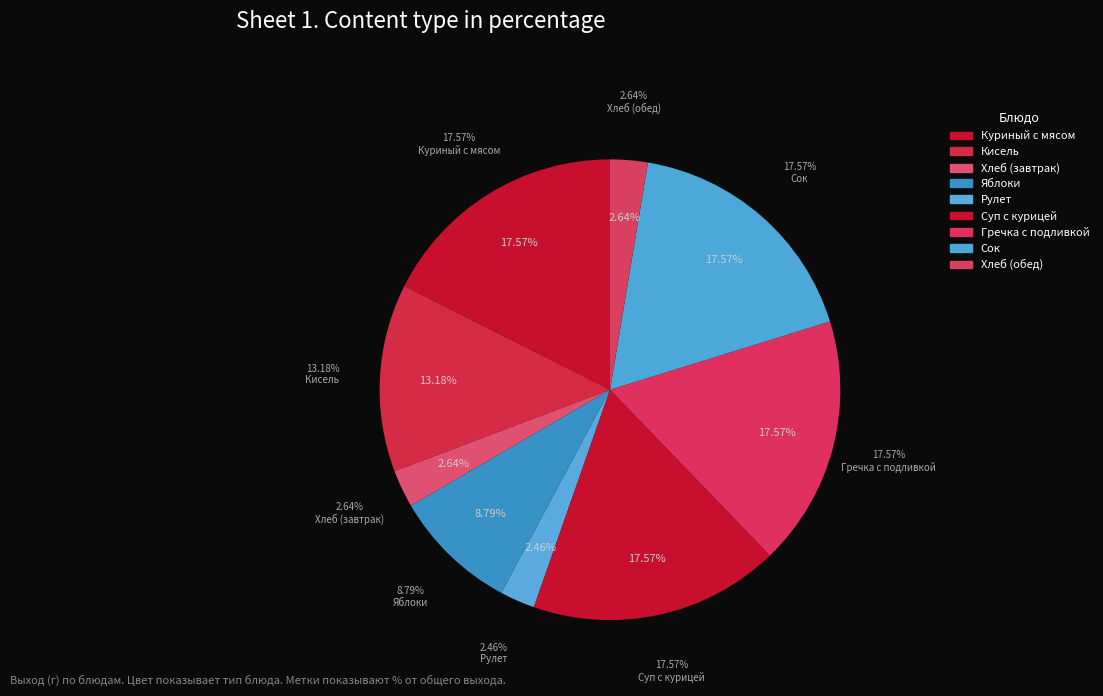

To the nearest percent, what is the average slice percentage?

11%